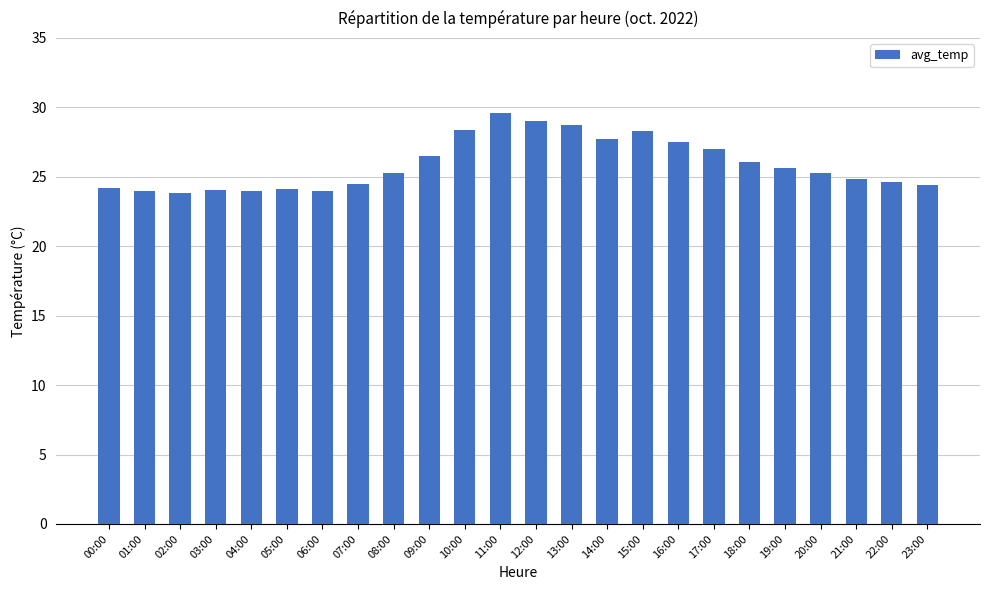

What is the sum of the values at 07:00 and 17:00?

51.5